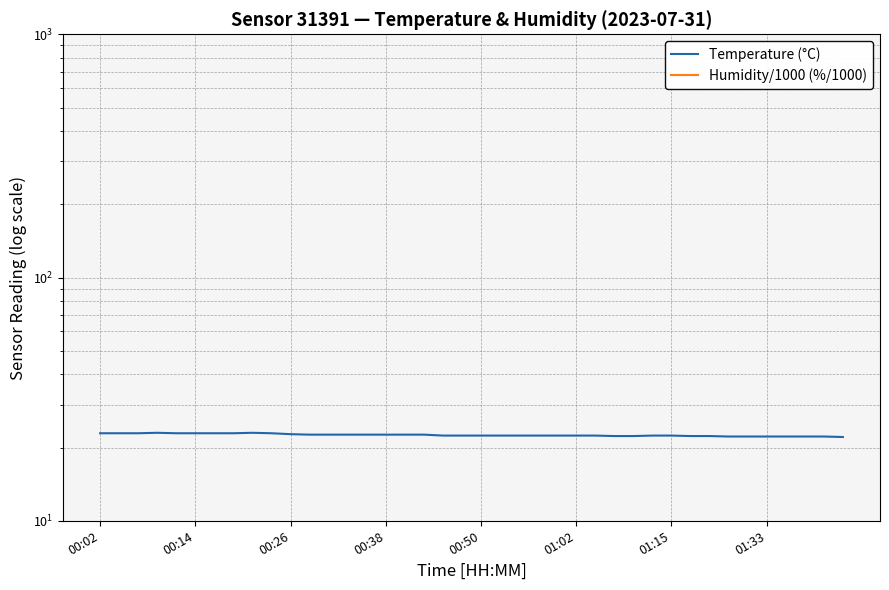

Read the Humidity/1000 (%/1000) value at 01:02.

0.1